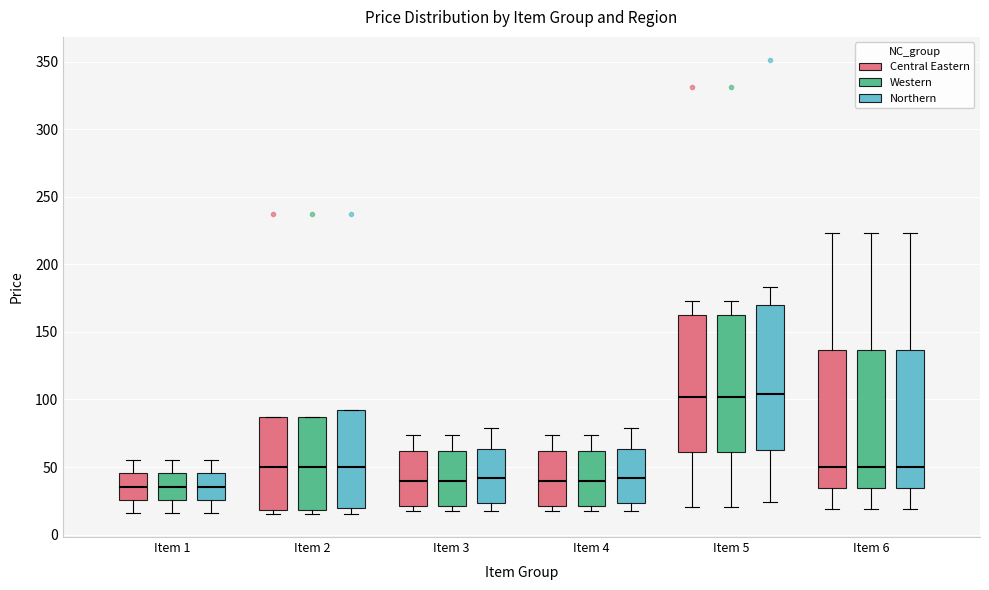

Reading left to right, read every box against the y-axis: the position of its median line, the range the box covers, and the ends of its whiskers. The values are not printed on the chart, so give them approximately, as read against the axis.

Item 1 (Central Eastern): median 35, box 25 to 45, whiskers 15 to 55
Item 1 (Western): median 35, box 25 to 45, whiskers 15 to 55
Item 1 (Northern): median 35, box 25 to 45, whiskers 15 to 55
Item 2 (Central Eastern): median 50, box 20 to 85, whiskers 15 to 85
Item 2 (Western): median 50, box 20 to 85, whiskers 15 to 85
Item 2 (Northern): median 50, box 20 to 90, whiskers 15 to 90
Item 3 (Central Eastern): median 40, box 20 to 60, whiskers 20 (just below the box's lower edge) to 75
Item 3 (Western): median 40, box 20 to 60, whiskers 20 (just below the box's lower edge) to 75
Item 3 (Northern): median 40, box 25 to 65, whiskers 20 to 80
Item 4 (Central Eastern): median 40, box 20 to 60, whiskers 20 (just below the box's lower edge) to 75
Item 4 (Western): median 40, box 20 to 60, whiskers 20 (just below the box's lower edge) to 75
Item 4 (Northern): median 40, box 25 to 65, whiskers 20 to 80
Item 5 (Central Eastern): median 100, box 60 to 165, whiskers 20 to 175
Item 5 (Western): median 100, box 60 to 165, whiskers 20 to 175
Item 5 (Northern): median 105, box 65 to 170, whiskers 25 to 185
Item 6 (Central Eastern): median 50, box 35 to 135, whiskers 20 to 225
Item 6 (Western): median 50, box 35 to 135, whiskers 20 to 225
Item 6 (Northern): median 50, box 35 to 135, whiskers 20 to 225